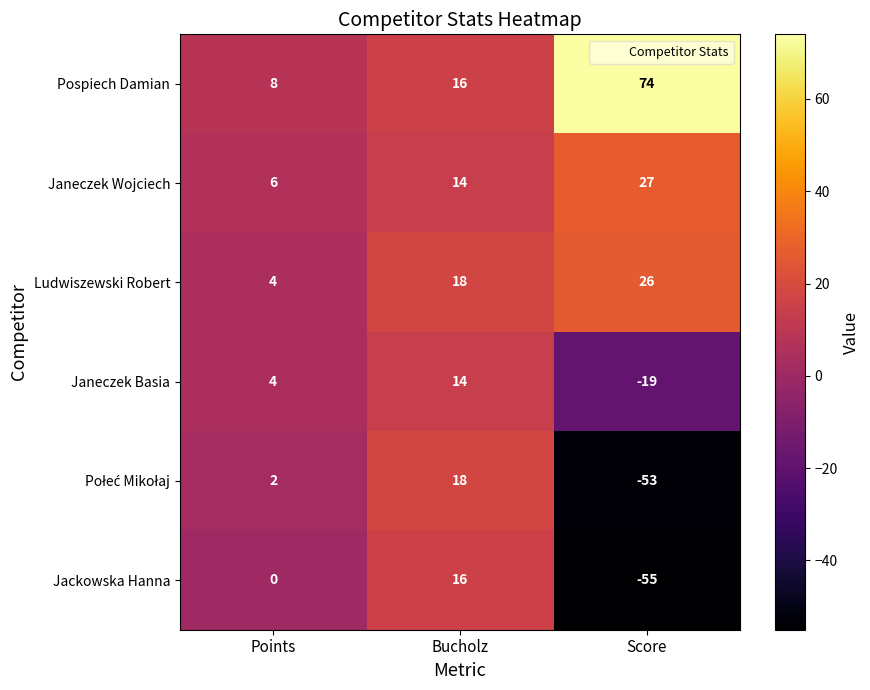

List the labels in order of Janeczek Wojciech value, largest first.

Score, Bucholz, Points